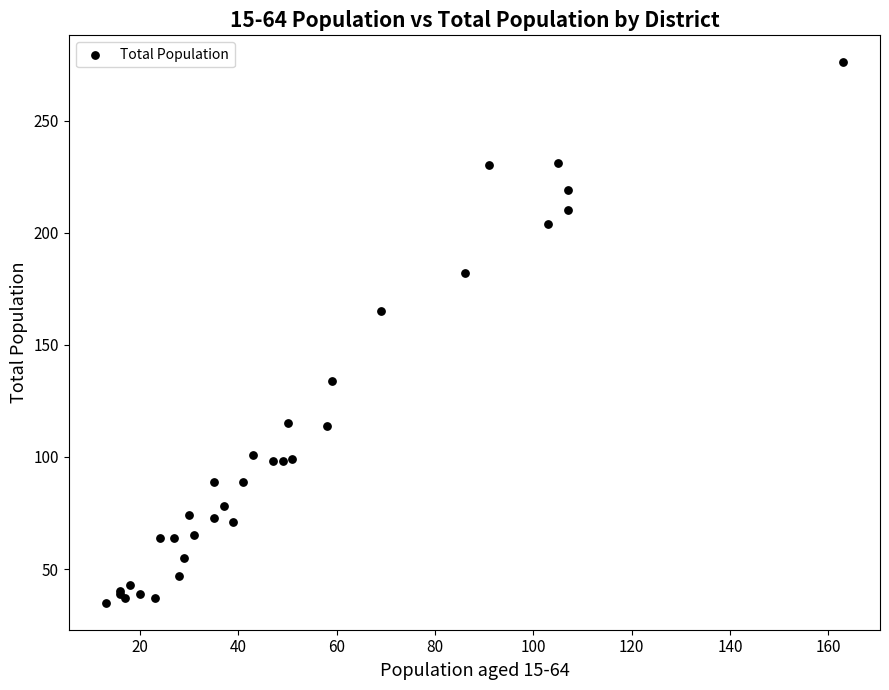

What Y value in the scatter plot is closest to 155?

165